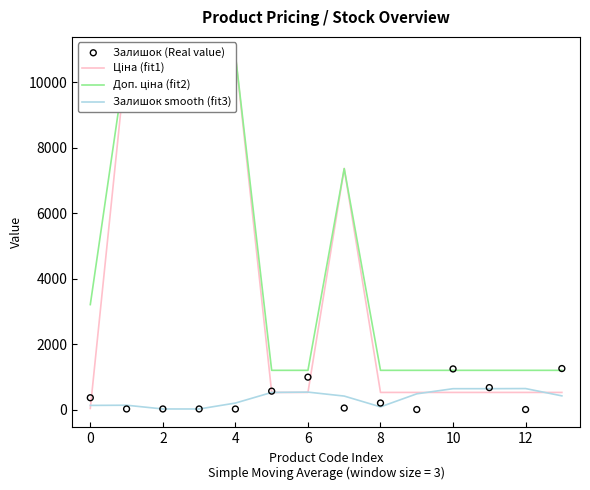

What is the maximum value for Залишок smooth (fit3)?

640.3